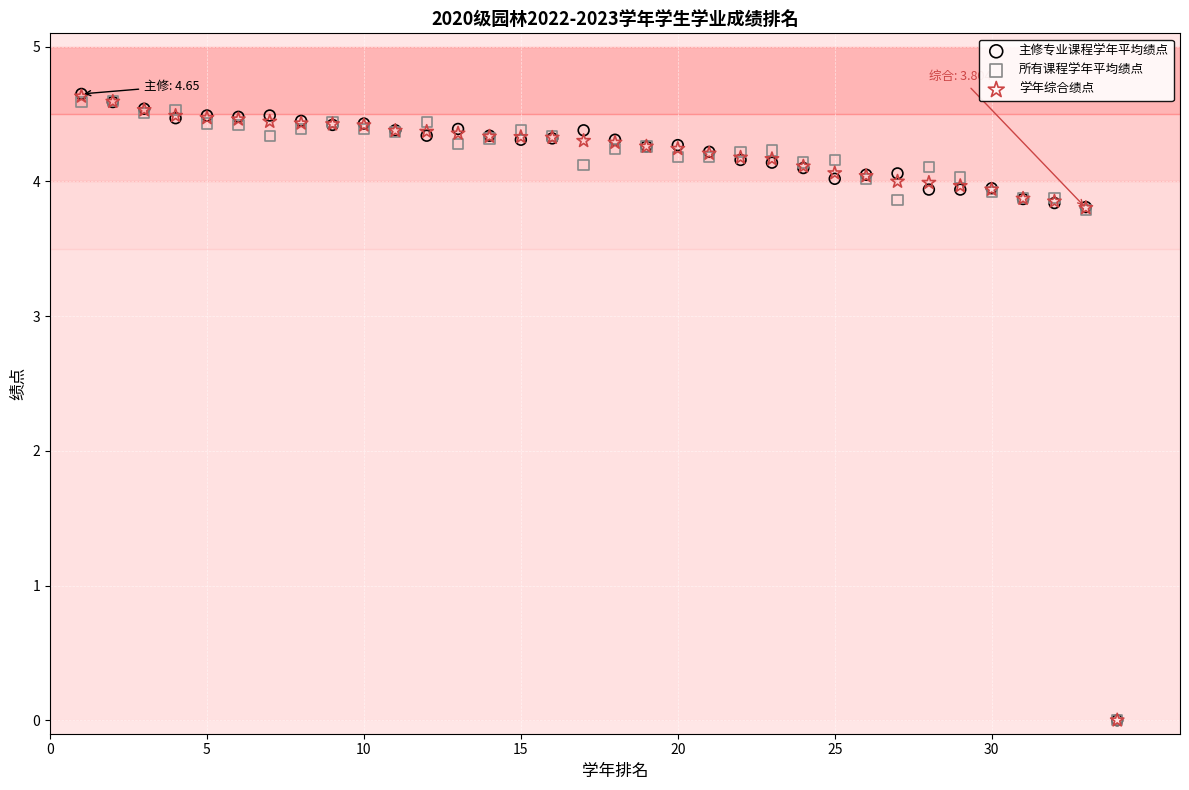

Which series has the largest Y range (max minus min)?

主修专业课程学年平均绩点